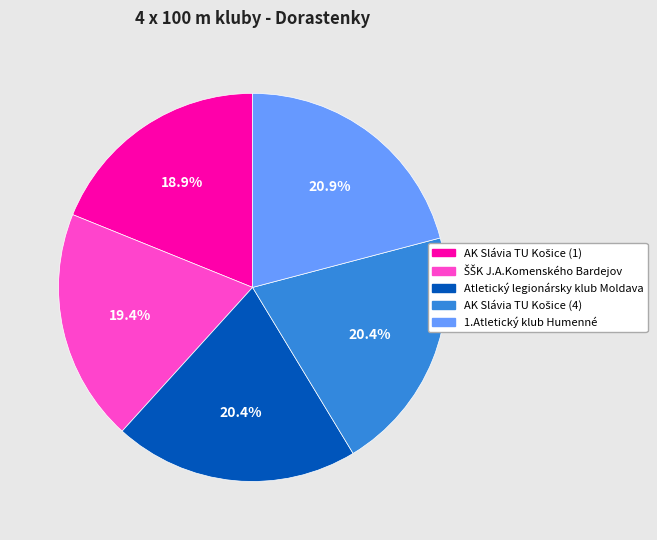

Is there any slice that represents more than half of the pie?

No